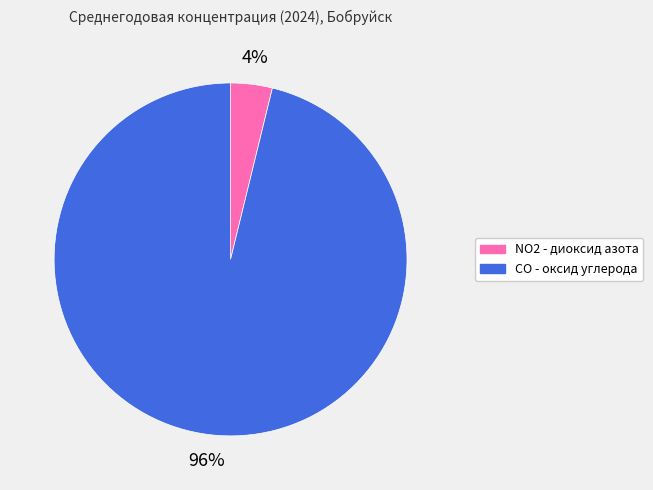

Which category has the smallest portion of the pie?

NO2 - диоксид азота